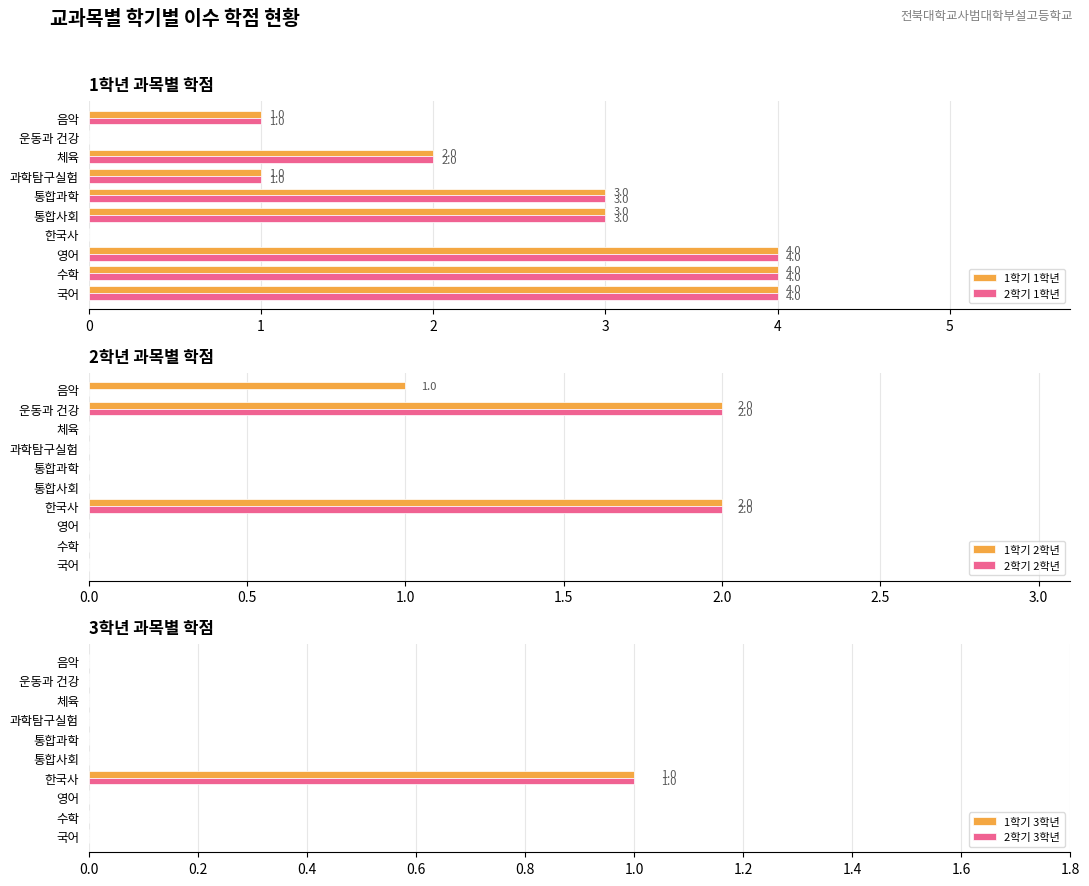

Is it true that 1학기 3학년 equals 0 at 국어?

True